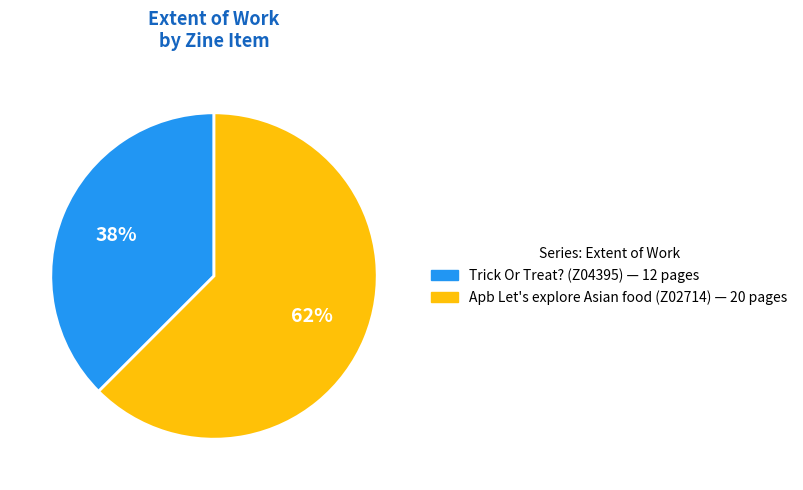

Is the sum of Apb Let's explore Asian food (Z02714) and Trick Or Treat? (Z04395) greater than half?

Yes